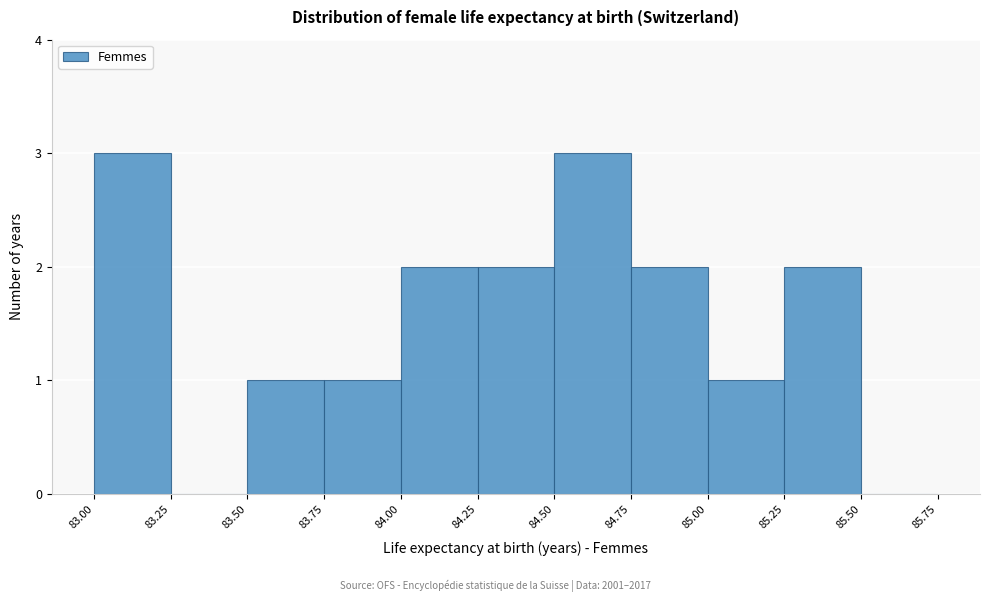

Reading left to right, list every bar in this chart as the range it spans on the x-axis followed by its height. The values are not printed on the chart, so give them approximately, as read against the axis.

83.00 to 83.25: 3
83.25 to 83.50: 0
83.50 to 83.75: 1
83.75 to 84.00: 1
84.00 to 84.25: 2
84.25 to 84.50: 2
84.50 to 84.75: 3
84.75 to 85.00: 2
85.00 to 85.25: 1
85.25 to 85.50: 2
85.50 to 85.75: 0